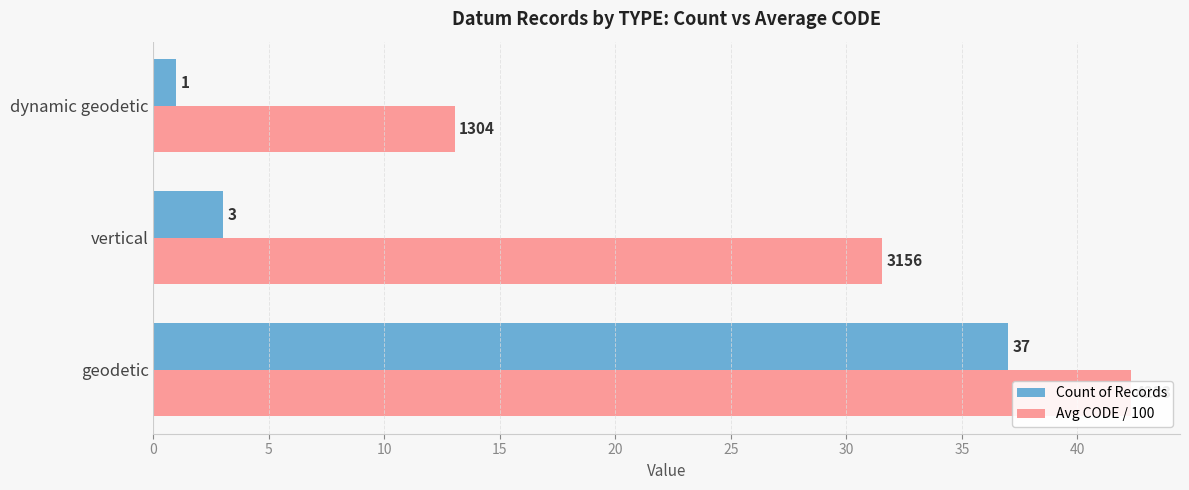

How many series are shown in this chart?

2